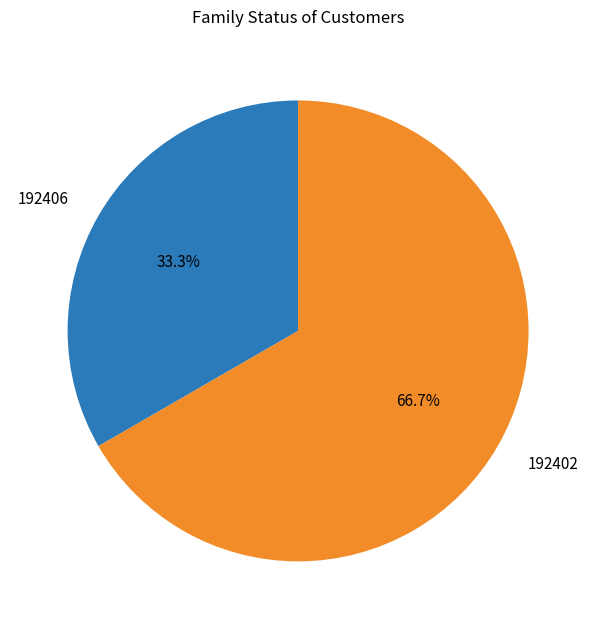

What percentage is the 192402 slice, to the nearest percent?

67%